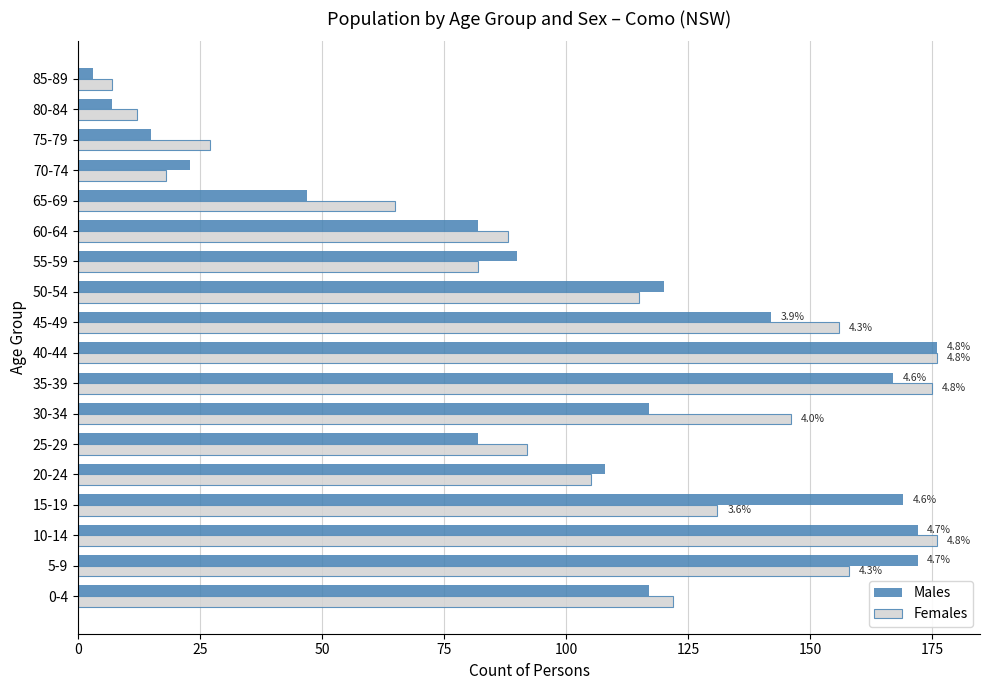

What is the total value across all series at 20-24?

213